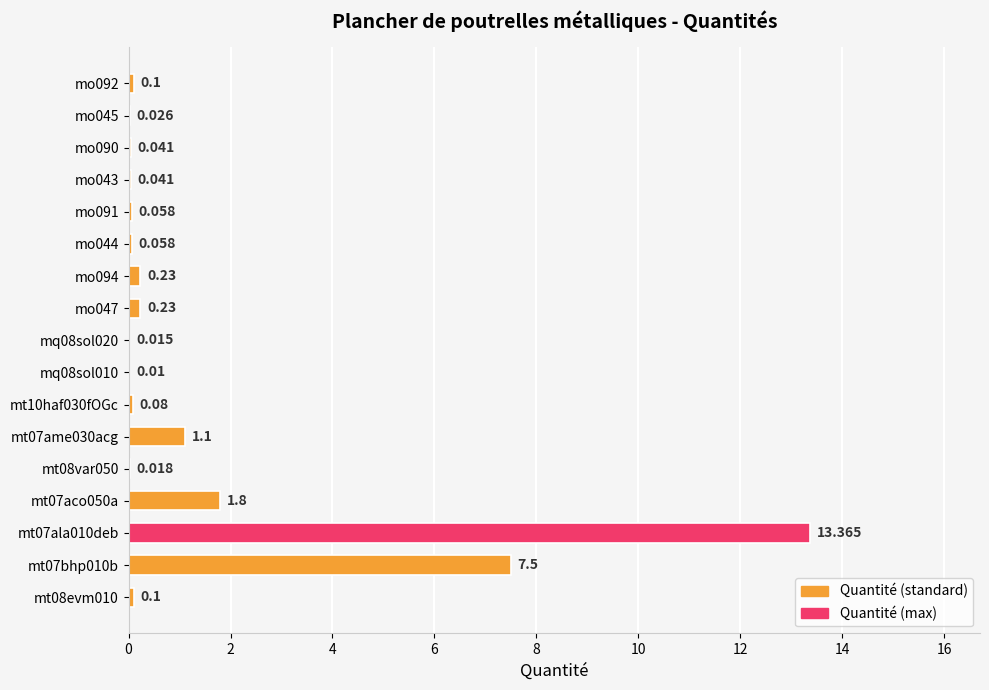

What is the difference between the second highest and second lowest values?

7.5